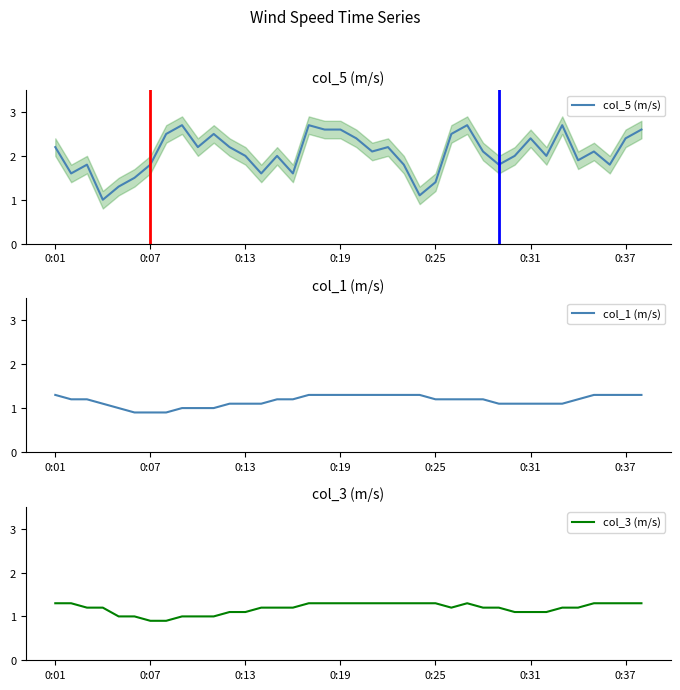

How many intersections are there between col_5 (m/s) and col_3 (m/s)?

4